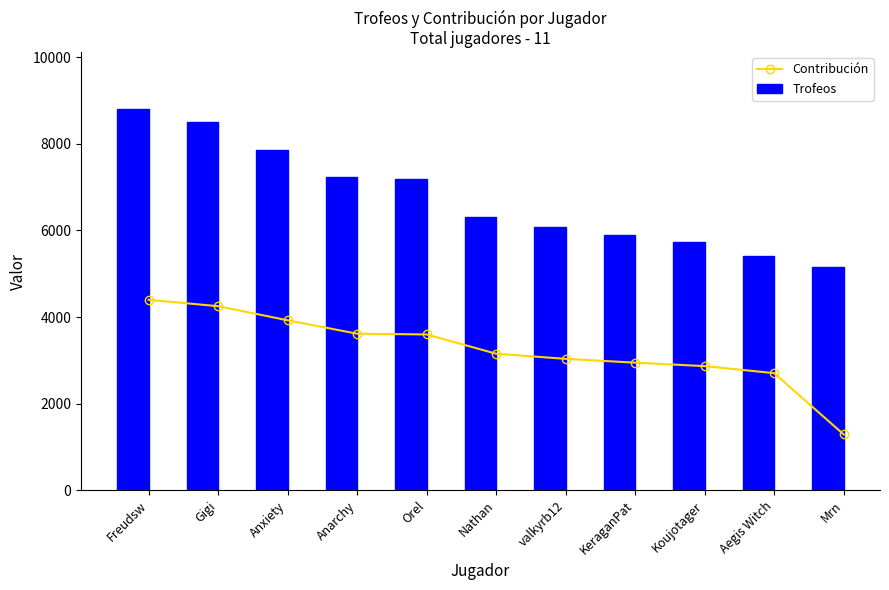

Reading right to left, list all the values displayed in this chart.

Contribución: 1290	2705	2867	2947	3035	3153	3598	3615	3925	4250	4398
Trofeos: 5160	5410	5734	5894	6070	6306	7196	7231	7850	8500	8797